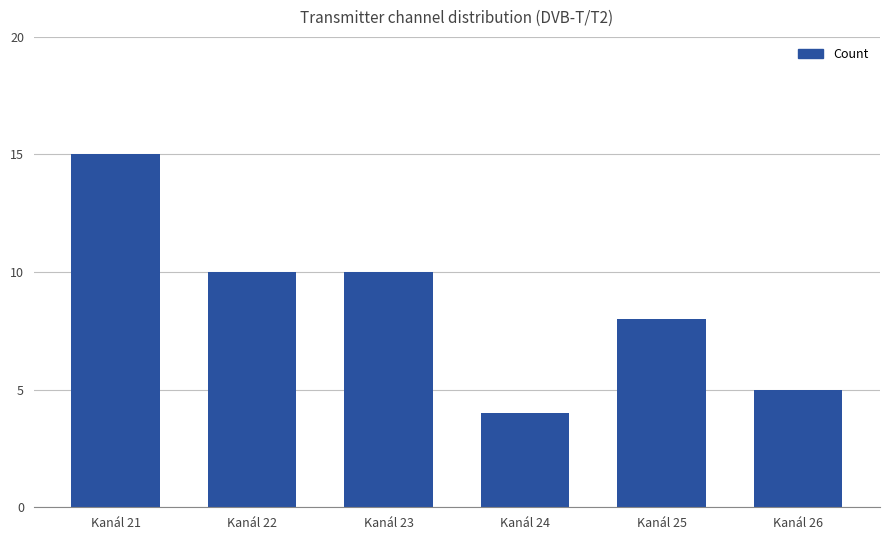

Is it true that the value at Kanál 22 is 10?

True